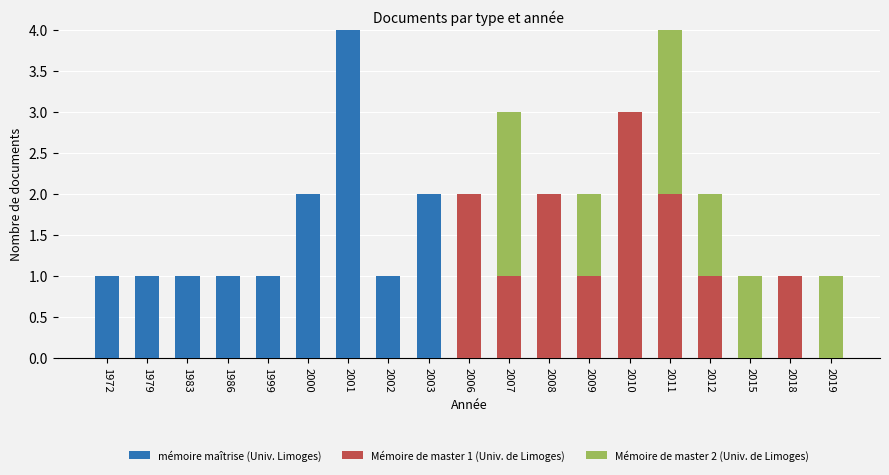

What is the maximum value for mémoire maîtrise (Univ. Limoges)?

4